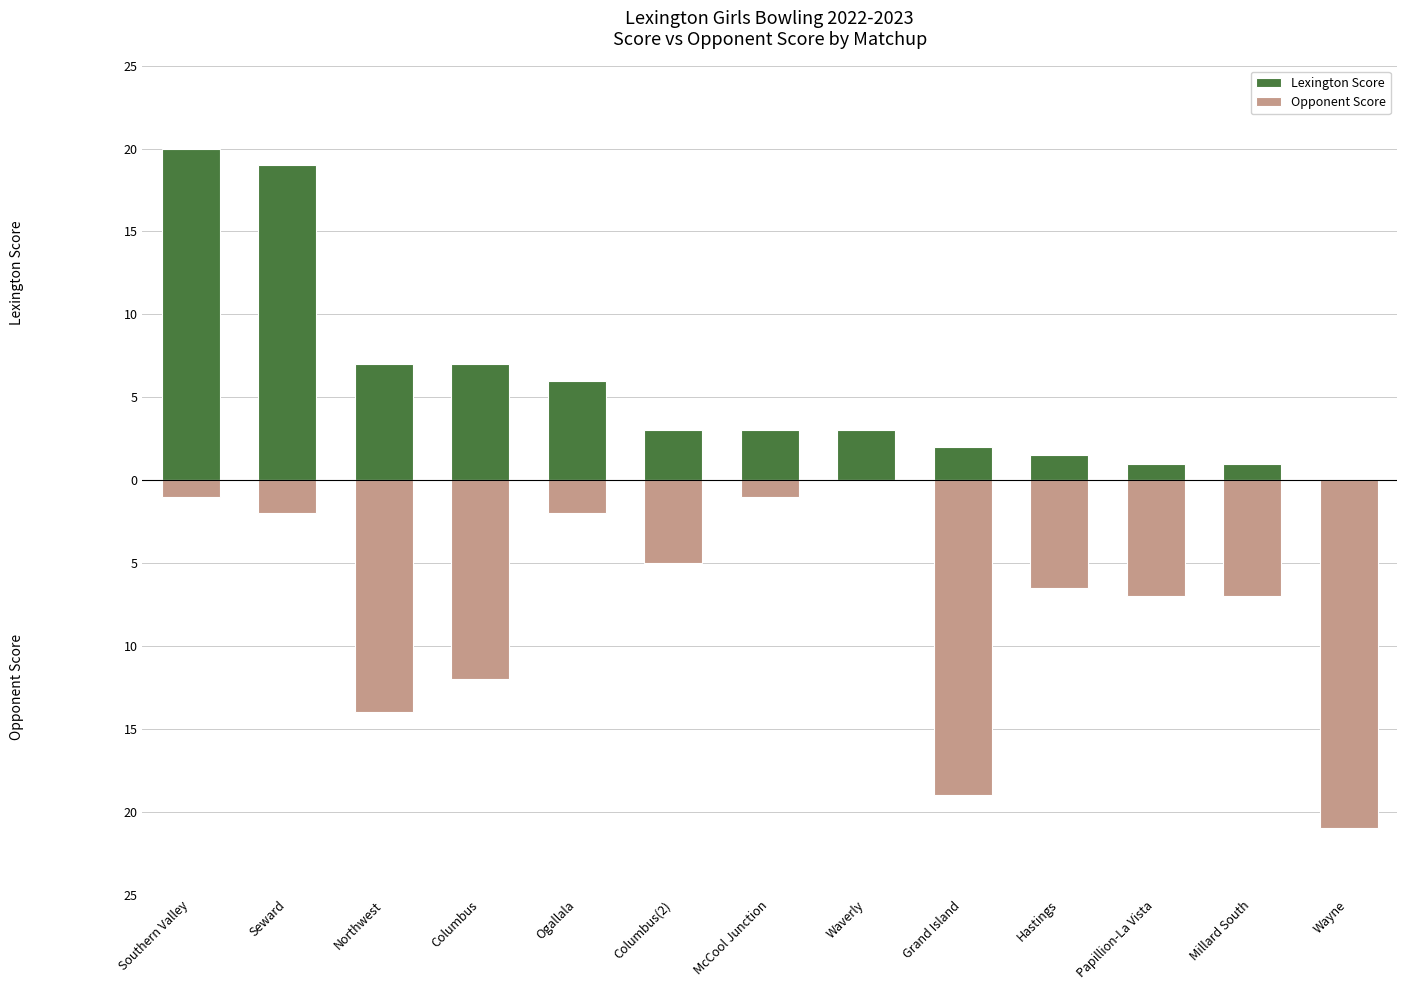

How many negative values does the Opponent Score series have?

12